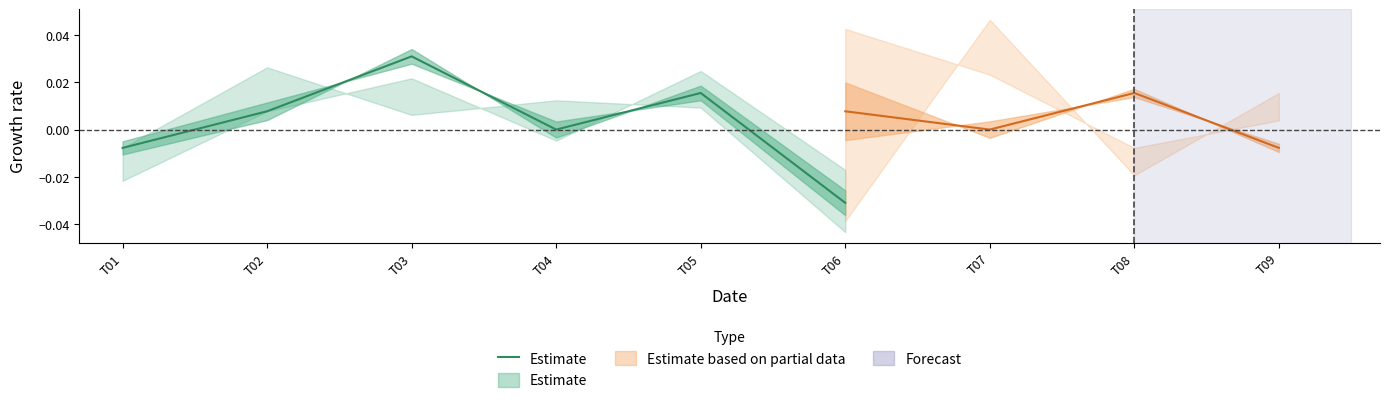

True or false: the data shows 0.0 at T03.

True